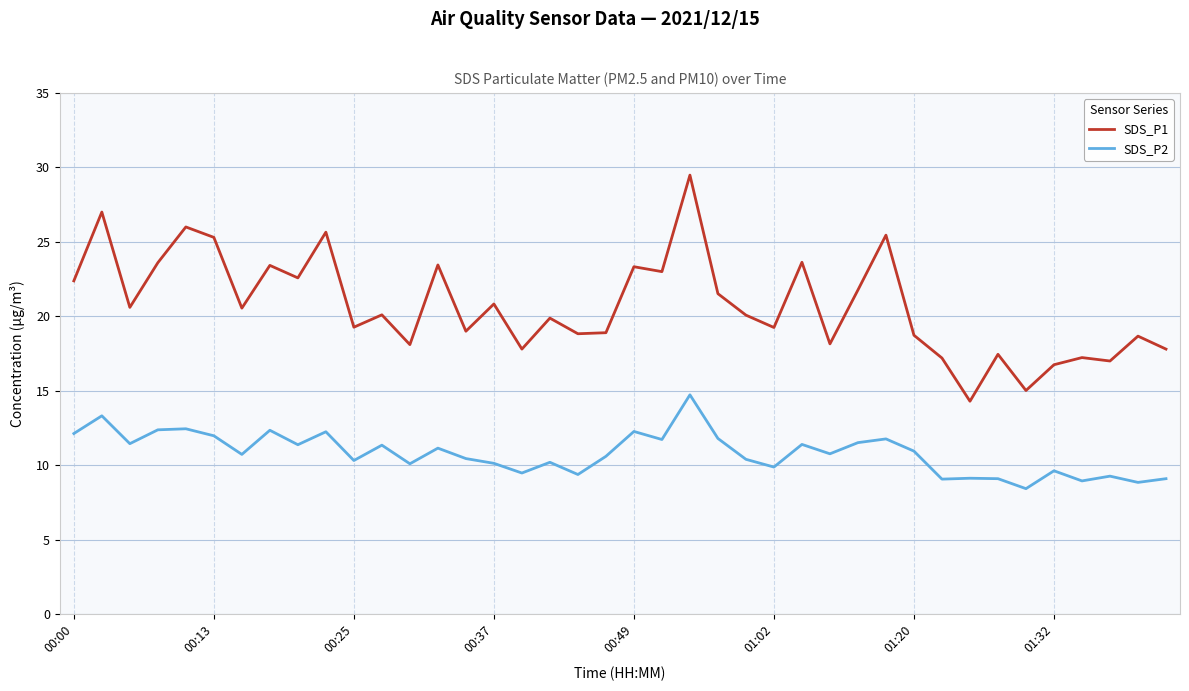

What is the greatest value displayed?

29.5